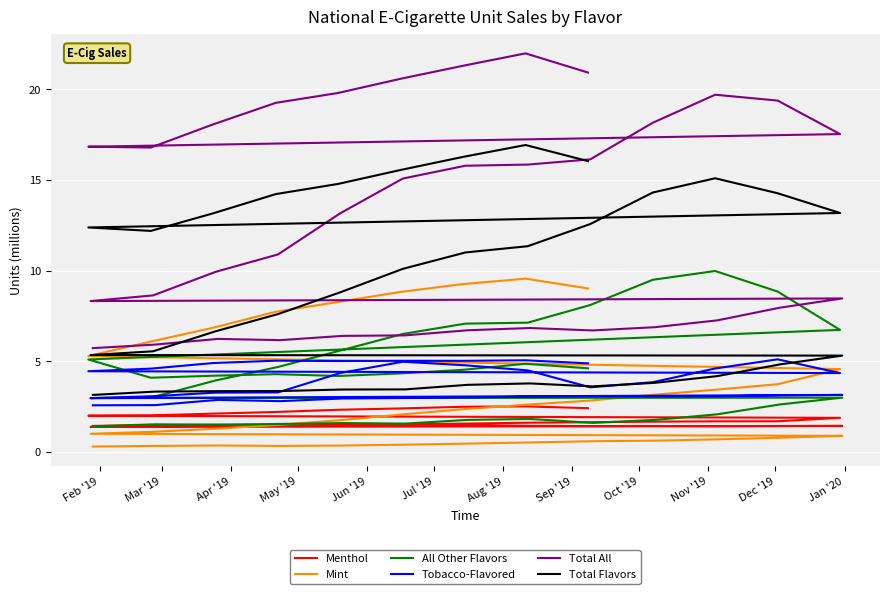

What position from the left is May '19?

4